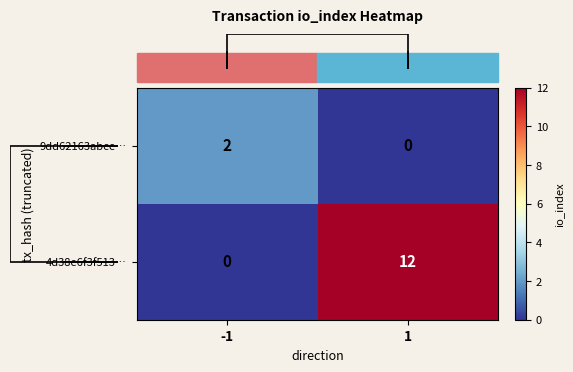

Which series has the largest range (max minus min)?

4d38e6f3f513…